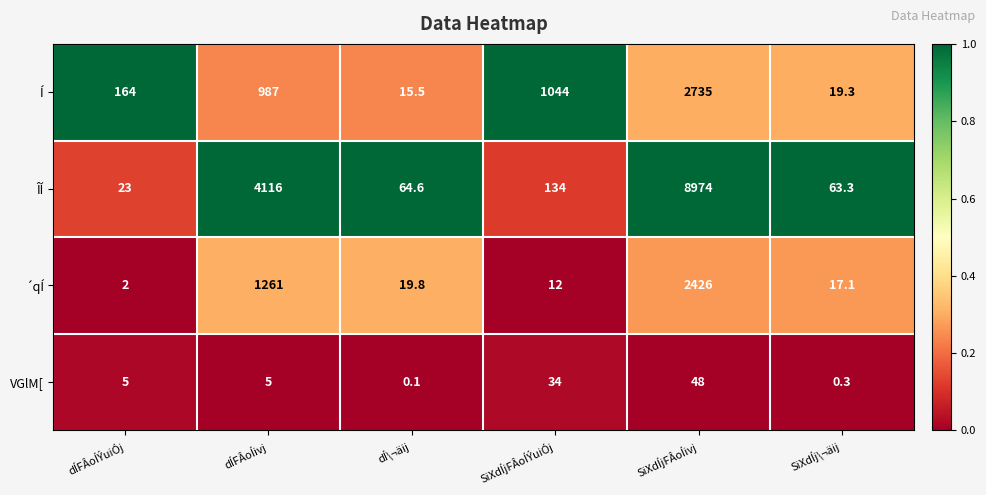

Which series has the largest total across all categories?

ÎÍ